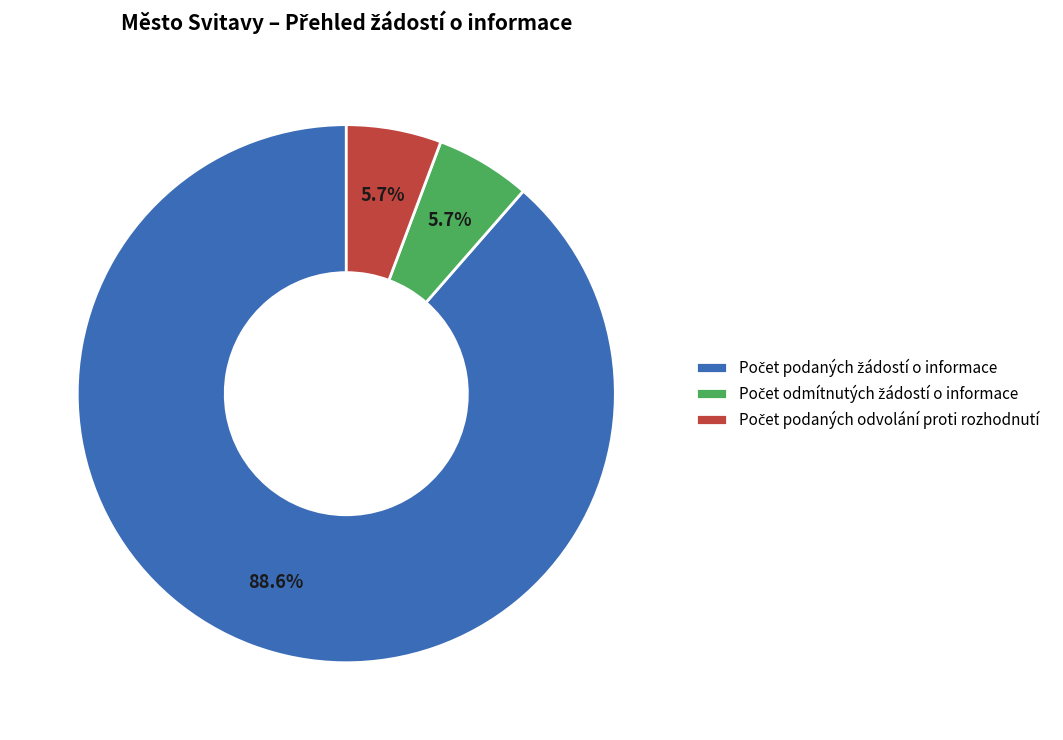

How many slices are in this pie chart?

3